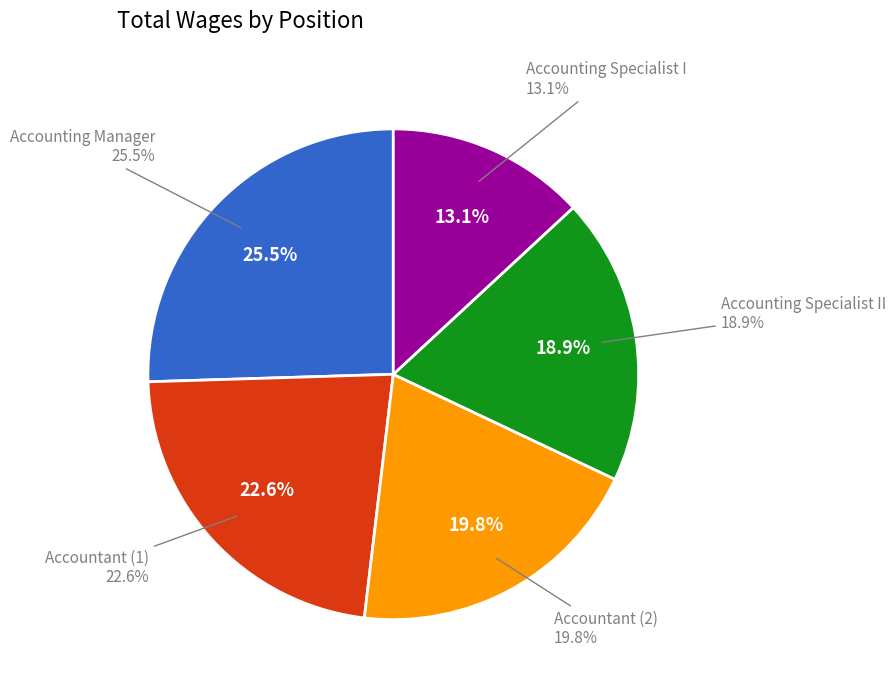

Which has a higher value, Accountant  or Accounting Specialist II?

Accountant 